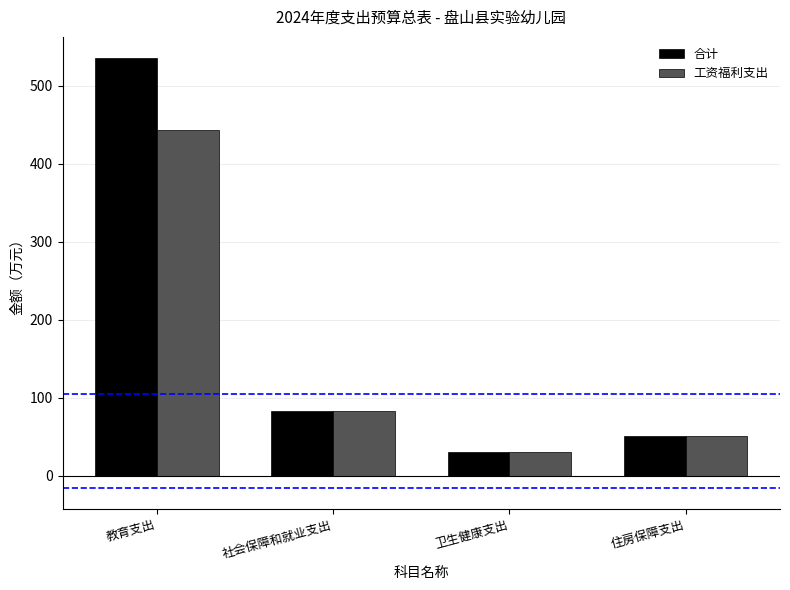

Where is 合计 nearest to the value 282?

社会保障和就业支出